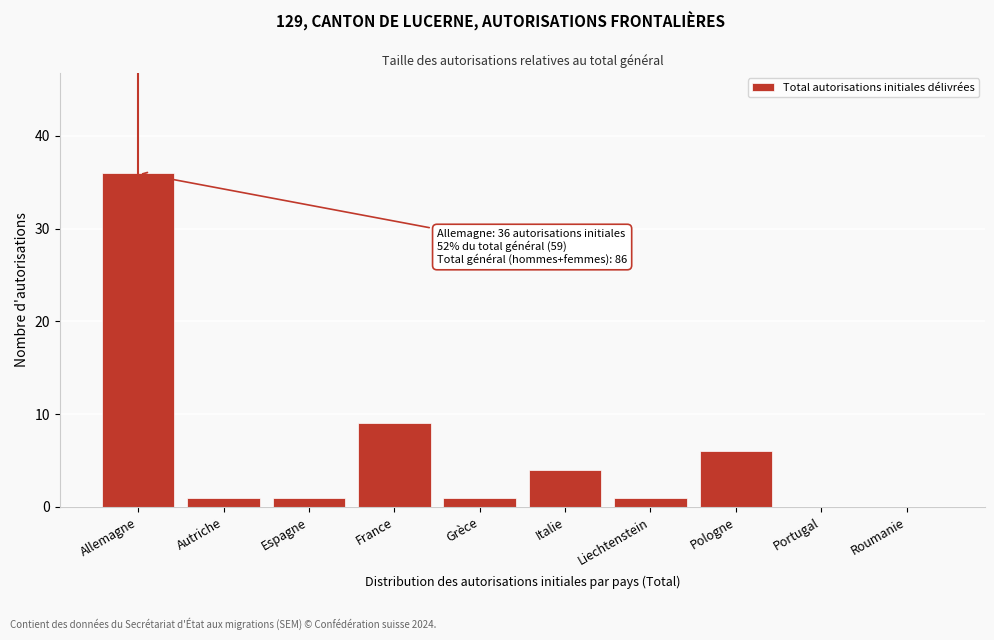

Reading left to right, list all the values displayed in this chart.

Allemagne=36	Autriche=1	Espagne=1	France=9	Grèce=1	Italie=4	Liechtenstein=1	Pologne=6	Portugal=0	Roumanie=0